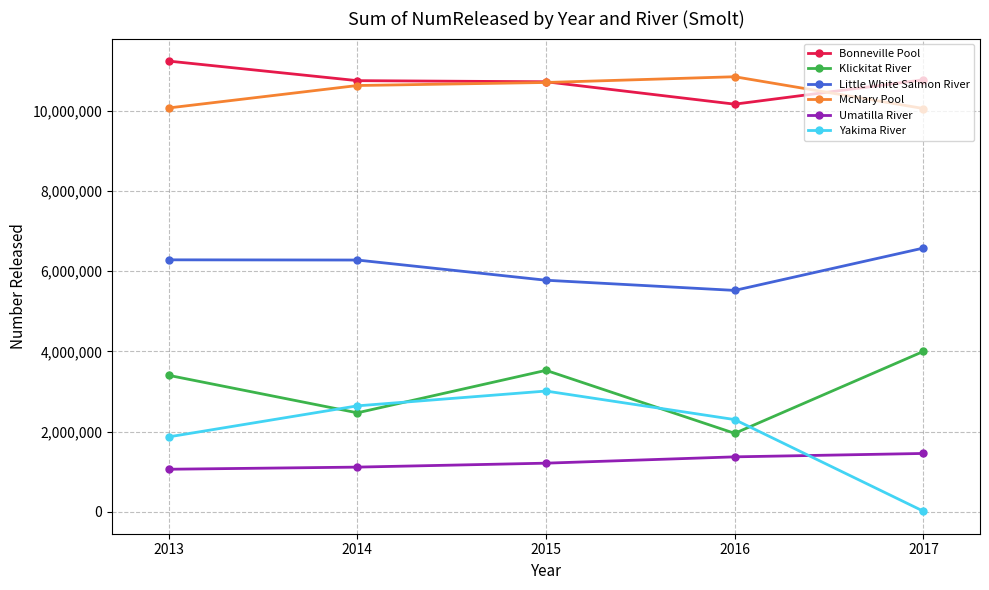

At 2017, list the series in order from smallest to largest.

Yakima River, Umatilla River, Klickitat River, Little White Salmon River, McNary Pool, Bonneville Pool